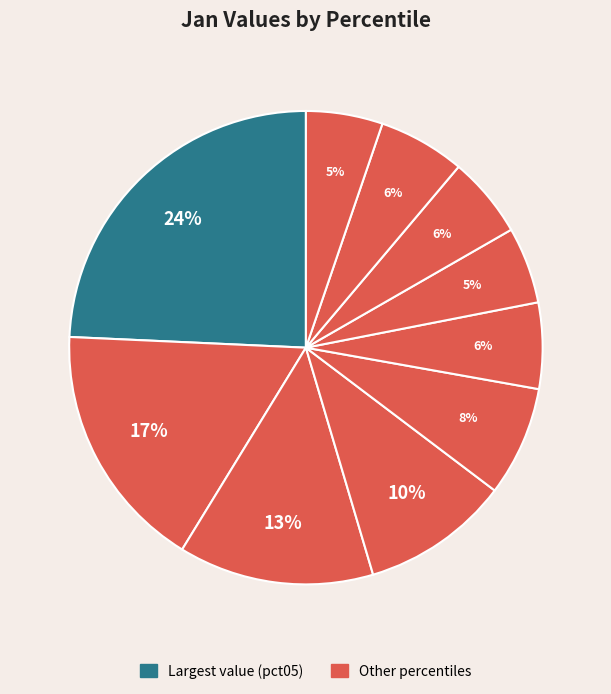

Which slice is the largest?

pct05